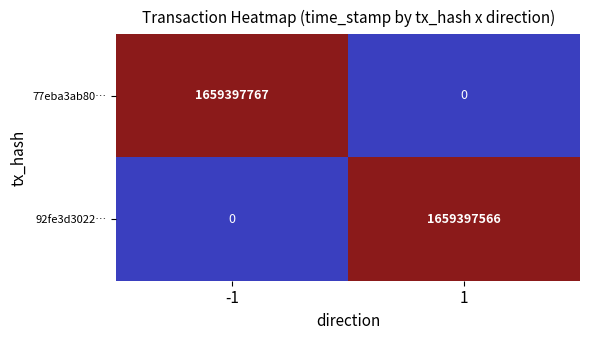

Reading right to left, what are all the values shown in this chart?

77eba3ab80…: 0	1659397767
92fe3d3022…: 1659397566	0